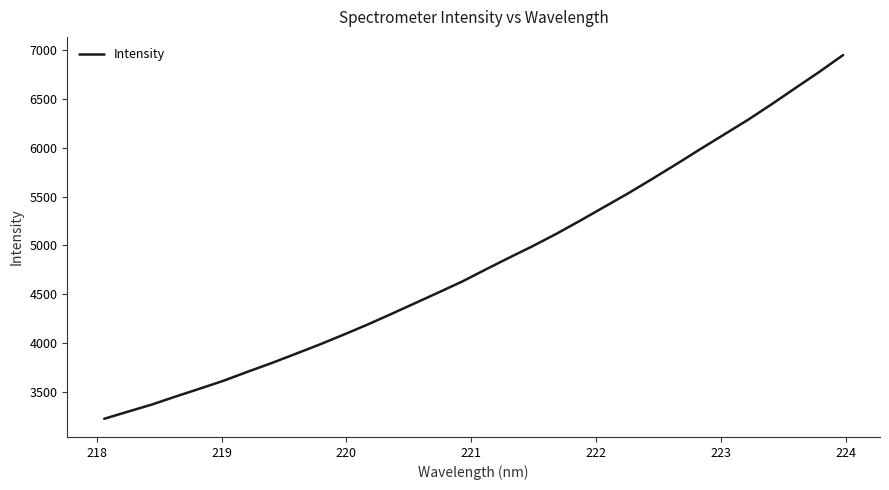

What is the maximum value shown in the chart?

6952.4